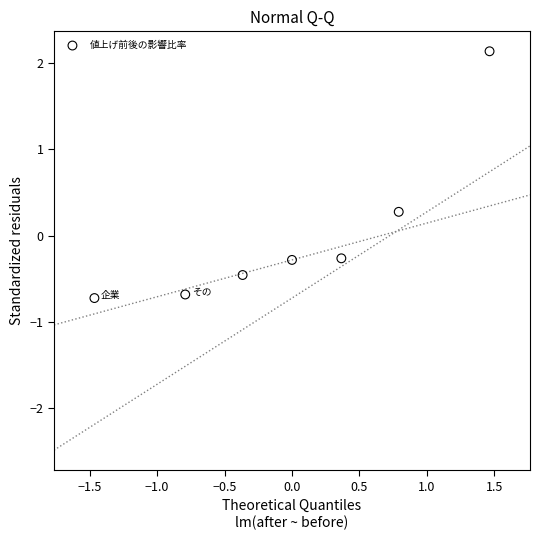

What is the range of X values (max minus min)?

2.9